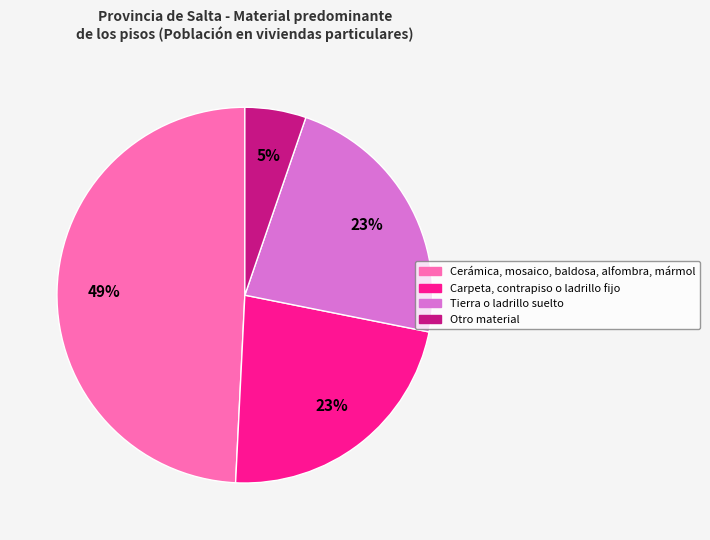

Do Otro material and Cerámica, mosaico, baldosa, alfombra, mármol together represent more than half of the pie?

Yes